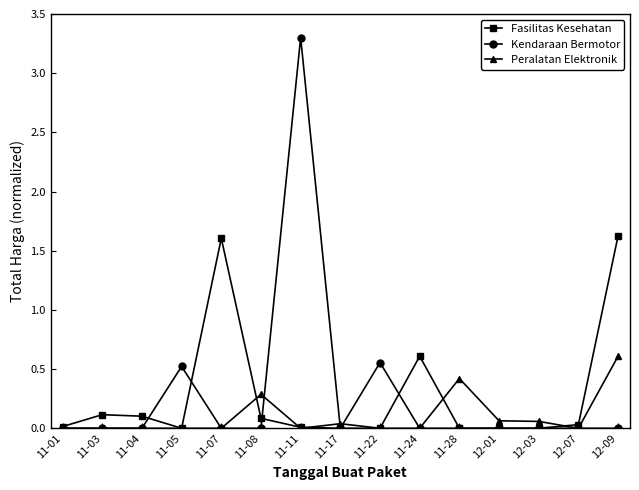

True or false: Fasilitas Kesehatan has a value of 0.3 at 11-24.

False